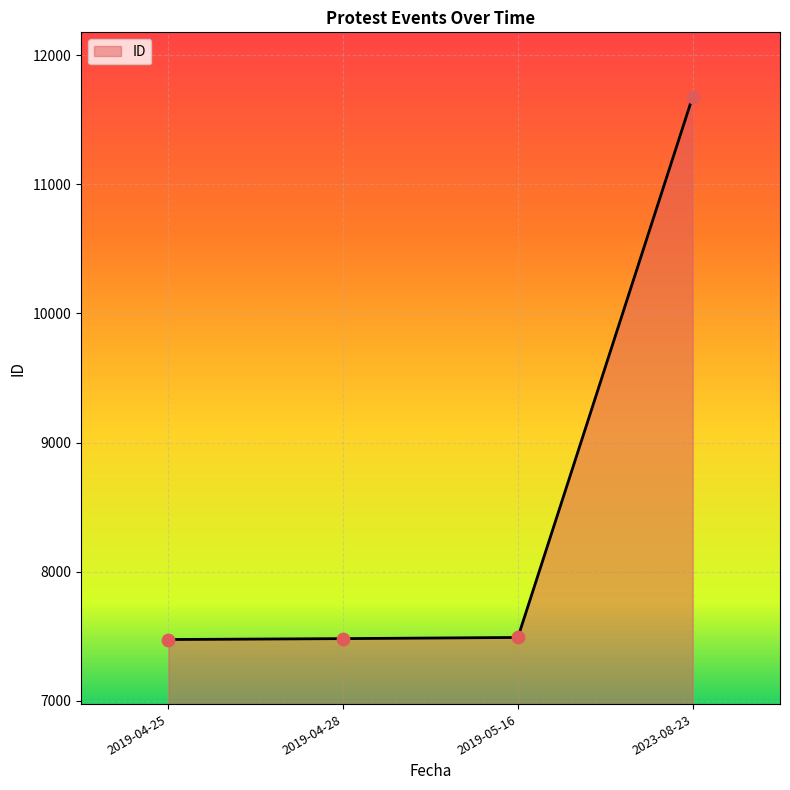

What is the ratio of the value at 2019-05-16 to the value at 2019-04-28?

1.0